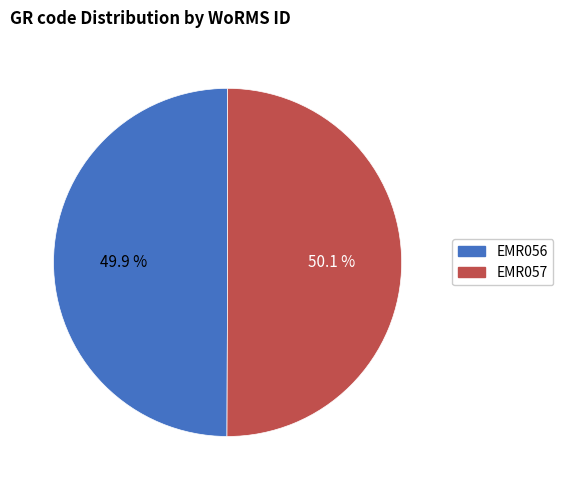

What portion of the pie excludes EMR057?

49.9%